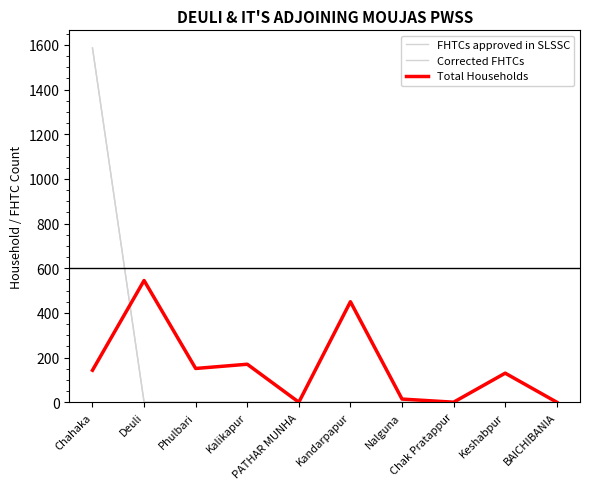

At how many categories does at least one series exceed 695?

1